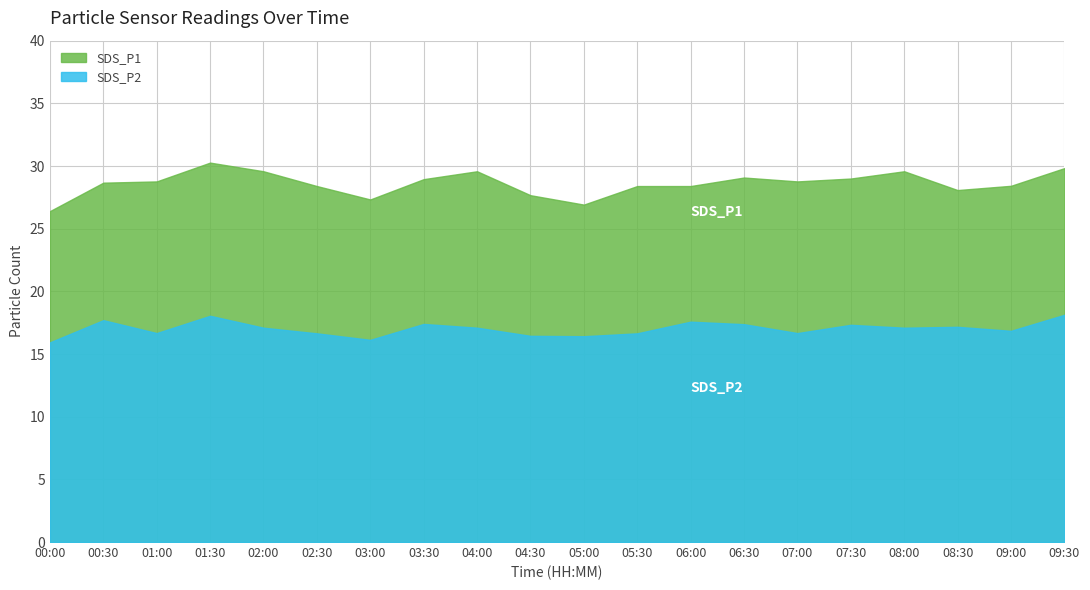

How many series are shown in this chart?

2